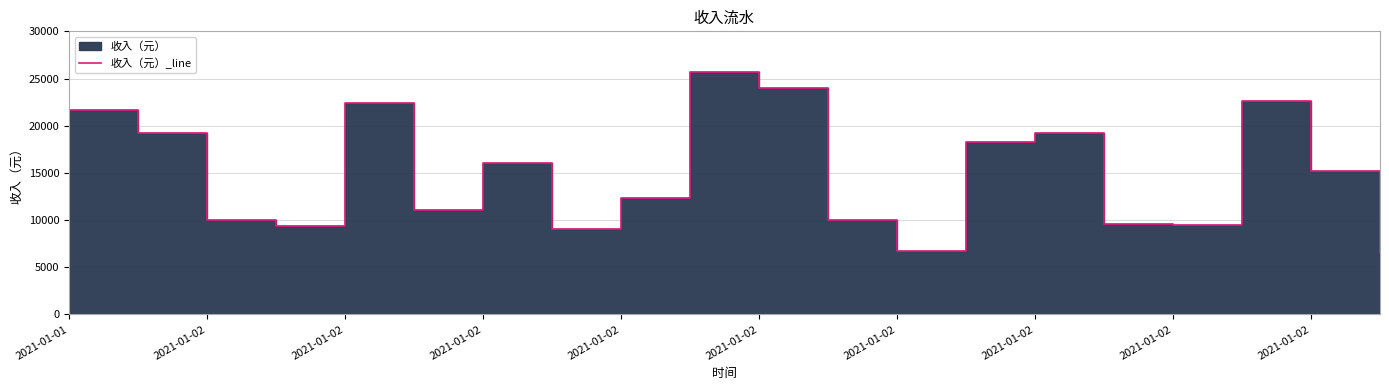

What is the sum of the values at 12 and 11?

16800